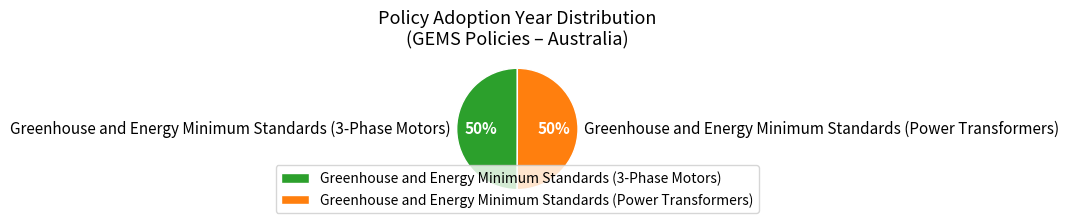

True or false: Greenhouse and Energy Minimum Standards (3-Phase Motors) accounts for 42% of the total.

False